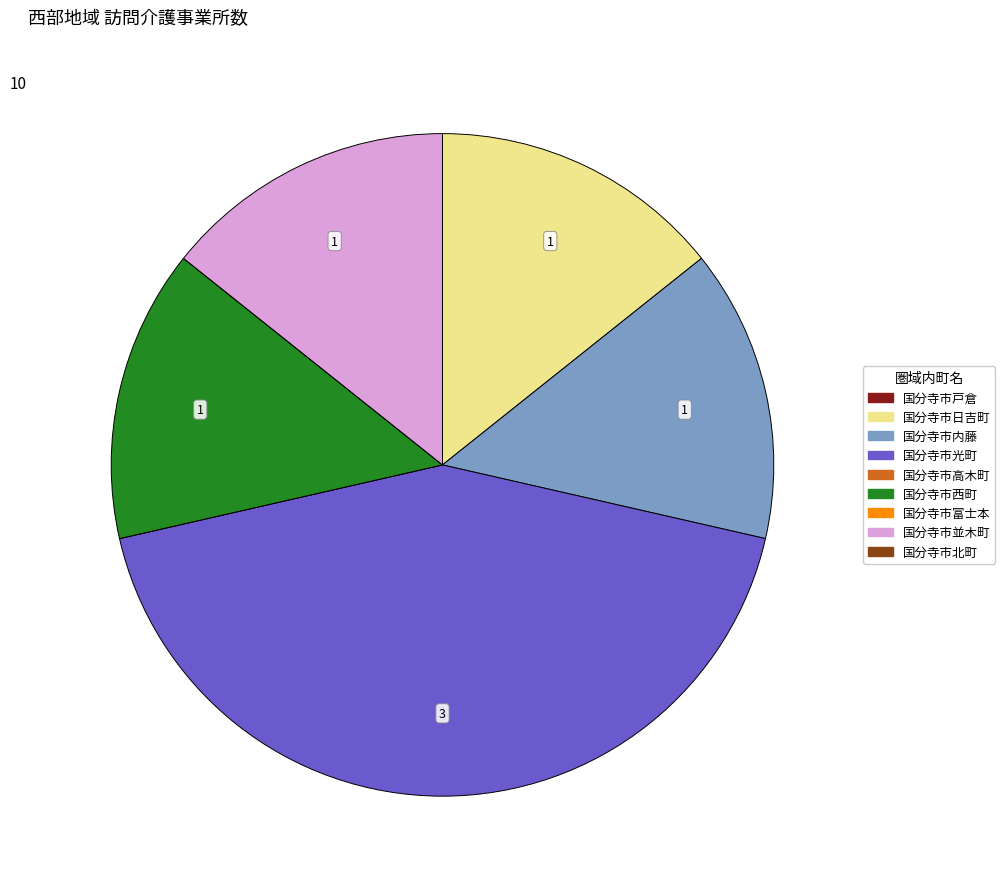

Approximately how many times larger is the value at 国分寺市日吉町 compared to 国分寺市内藤?

1.0